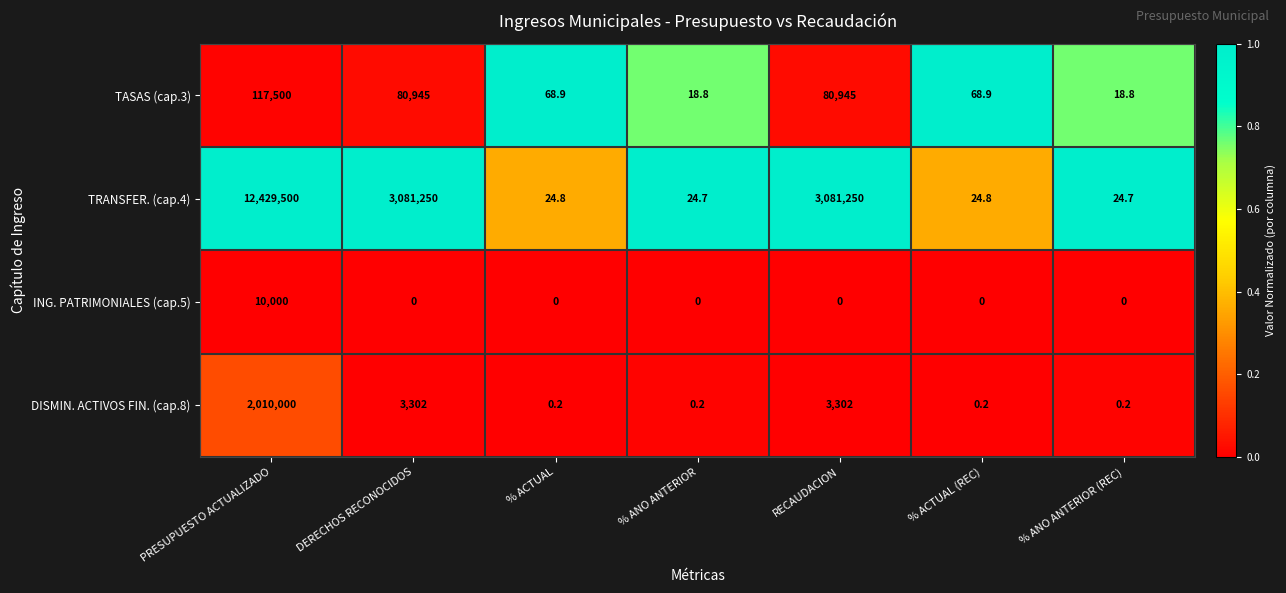

Which series has the largest range (max minus min)?

TRANSFER. (cap.4)